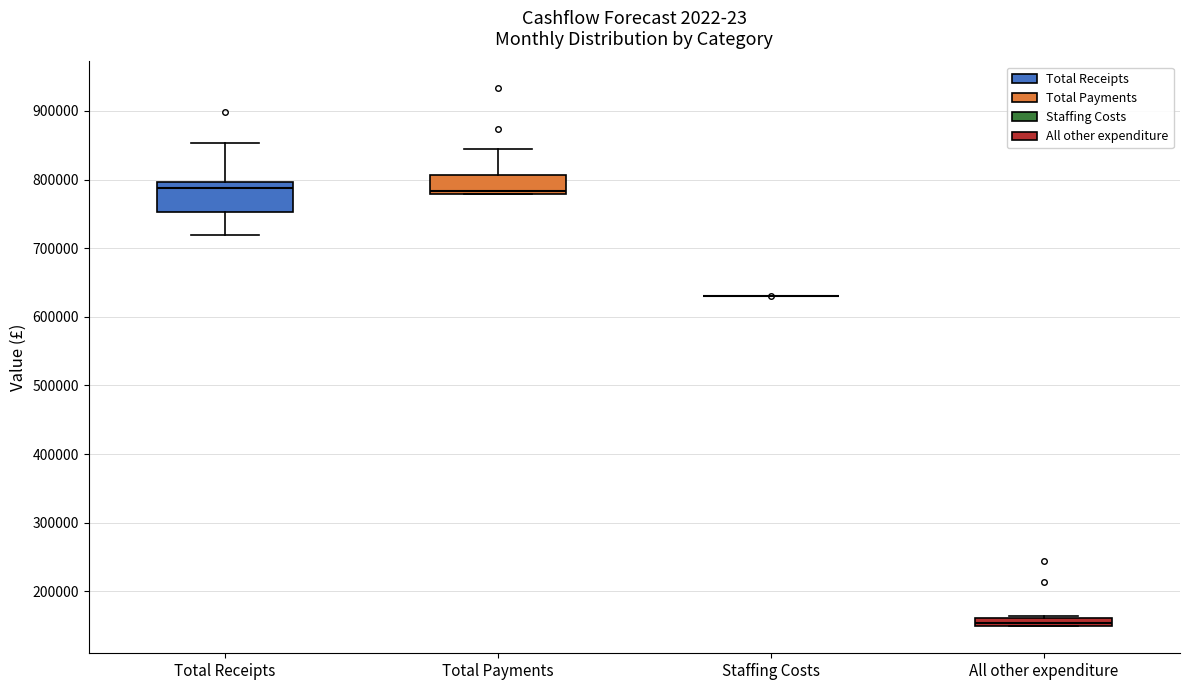

Comparing the boxes themselves (not the whiskers), which one is the tallest?

Total Receipts